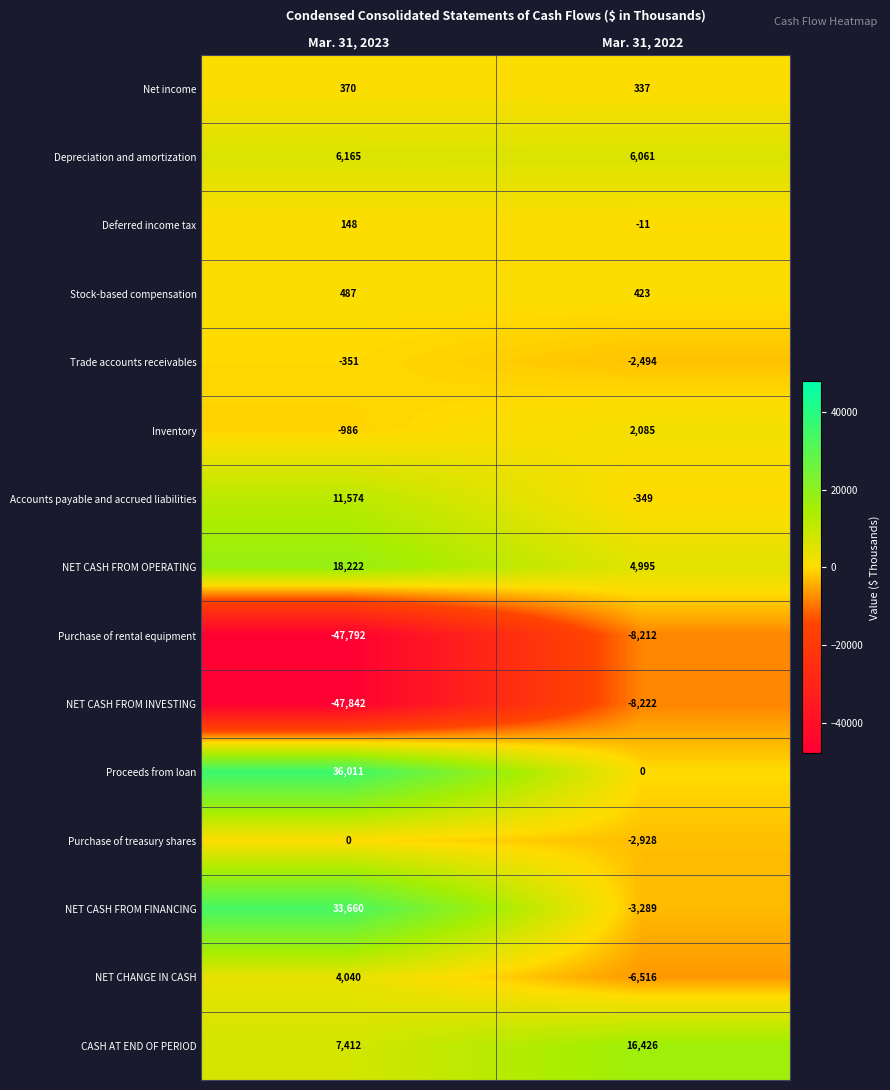

The Trade accounts receivables series shows -351 at Mar. 31, 2023. True or false?

True